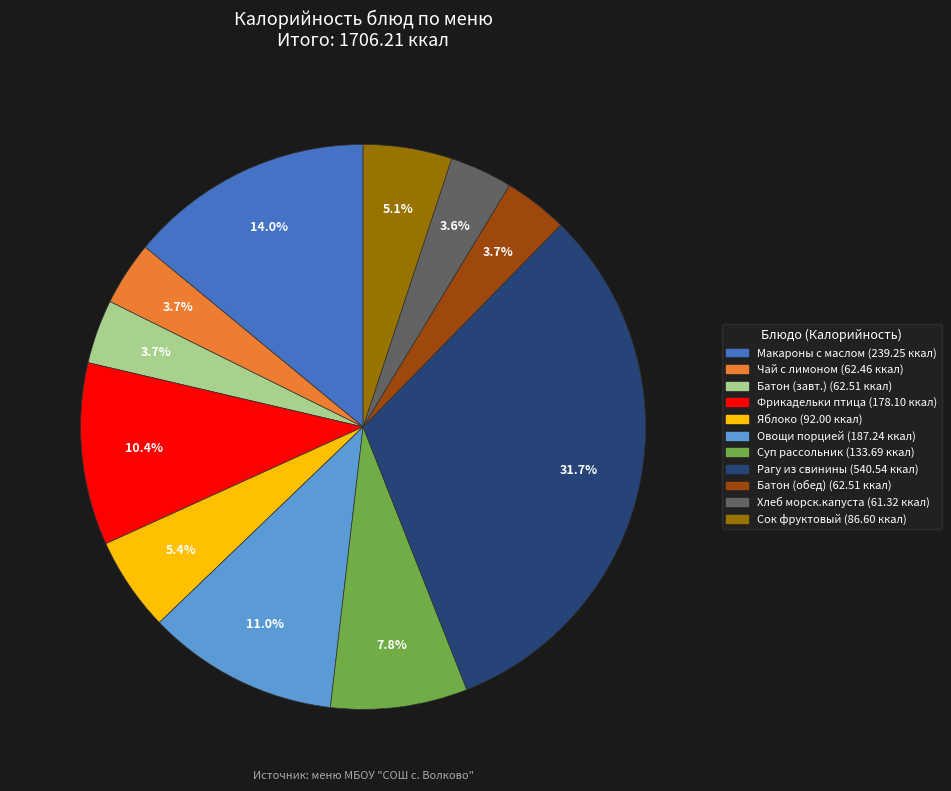

Is there any slice that represents more than half of the pie?

No